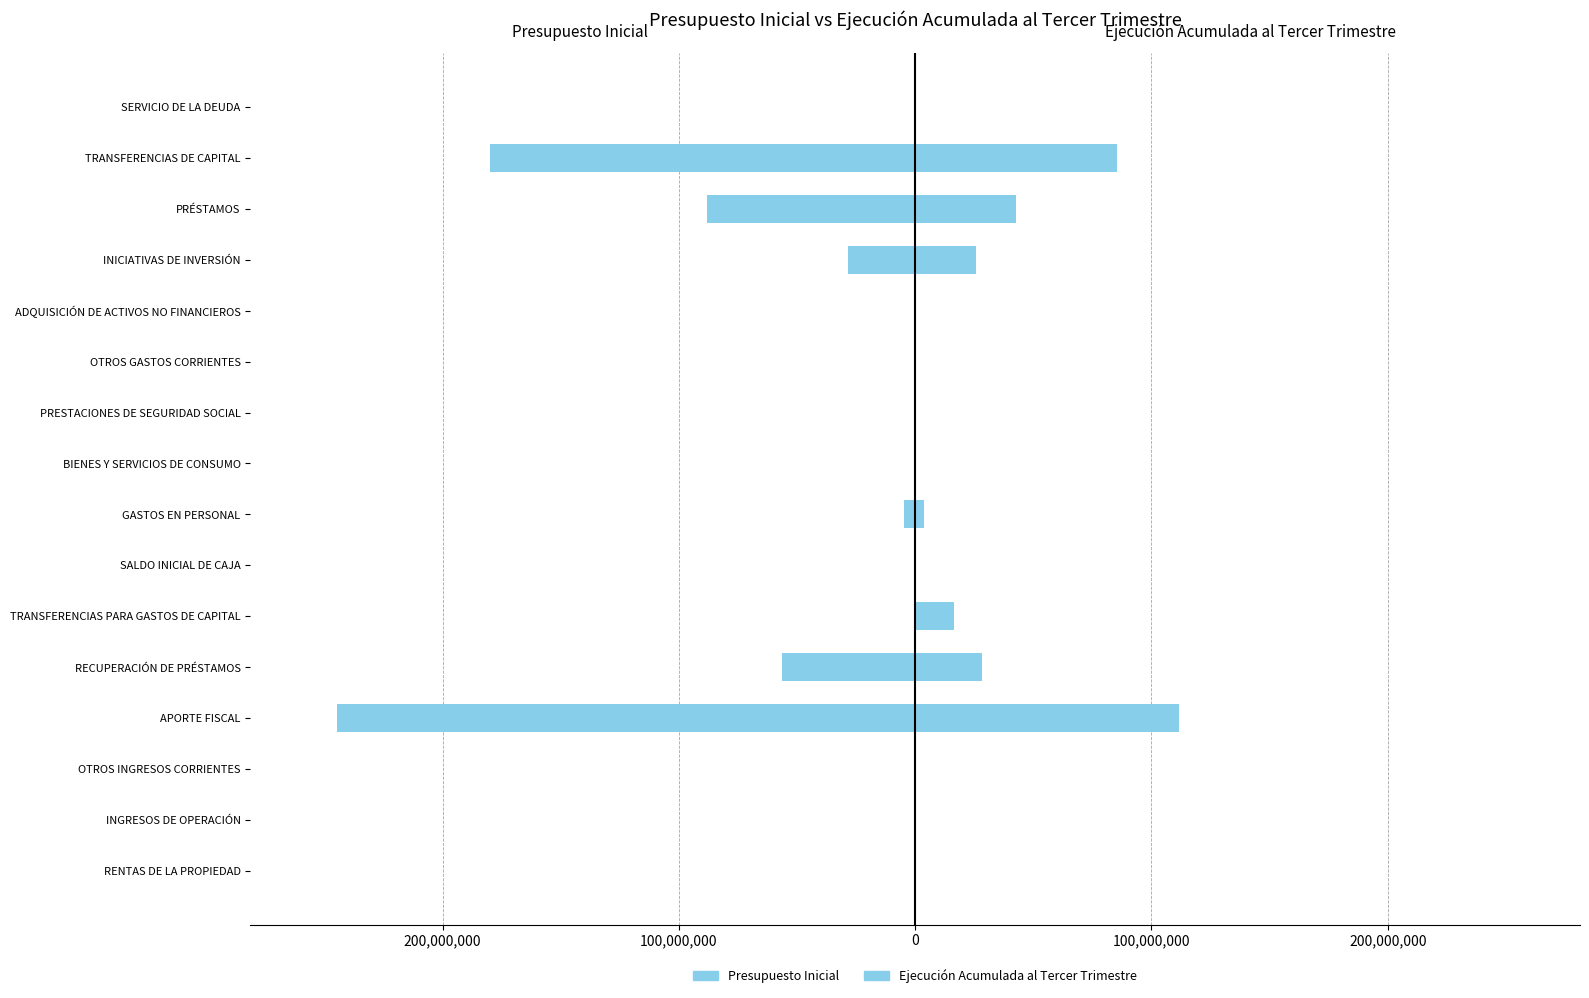

Is it true that Presupuesto Inicial equals -247 at SERVICIO DE LA DEUDA?

True